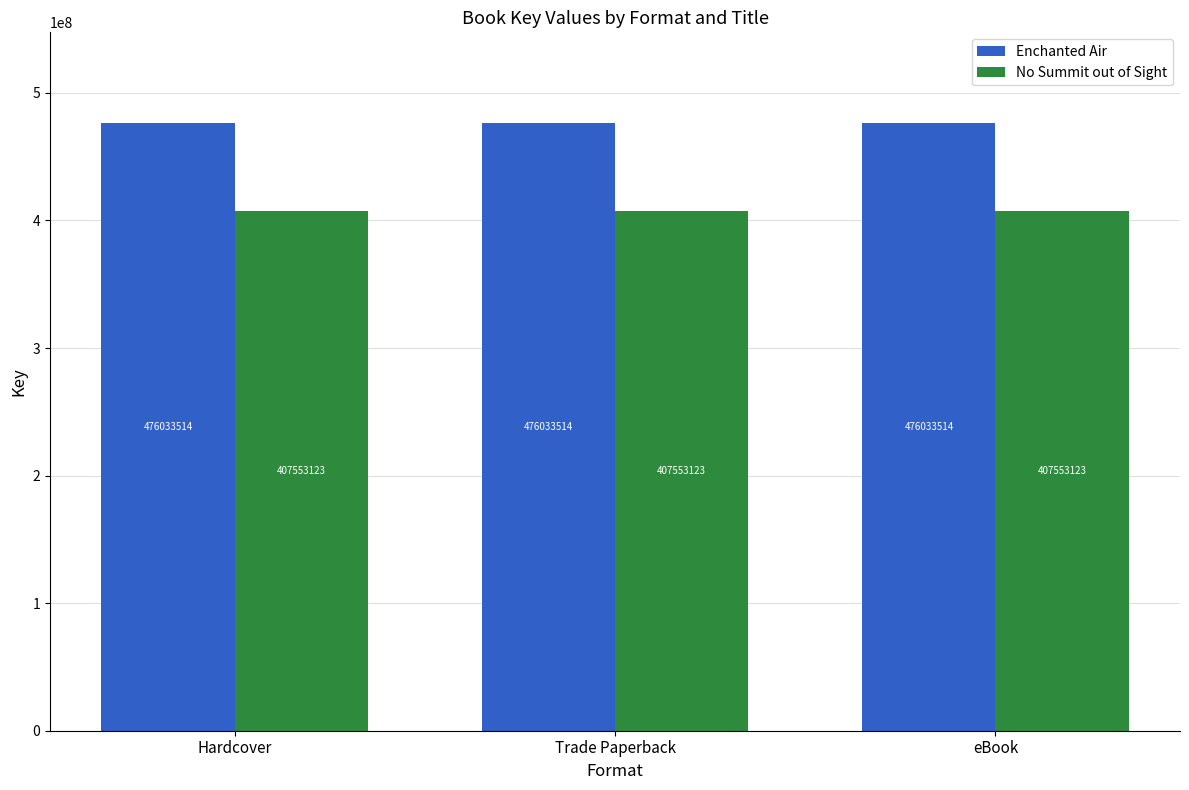

What is the spread (max minus min) of values at Hardcover?

68480391